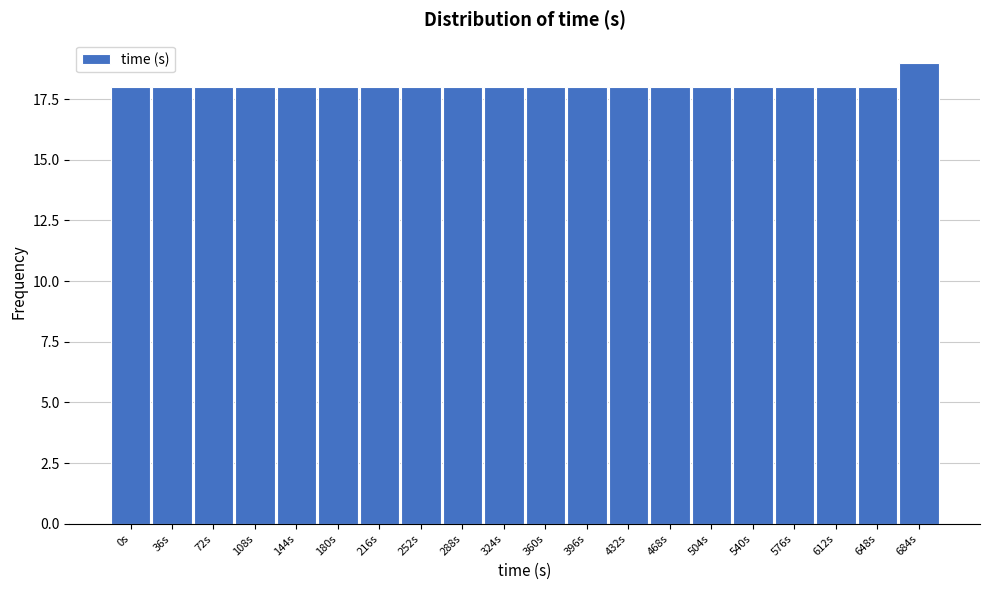

Reading left to right, transcribe all the data shown in this chart.

18	18	18	18	18	18	18	18	18	18	18	18	18	18	18	18	18	18	18	19